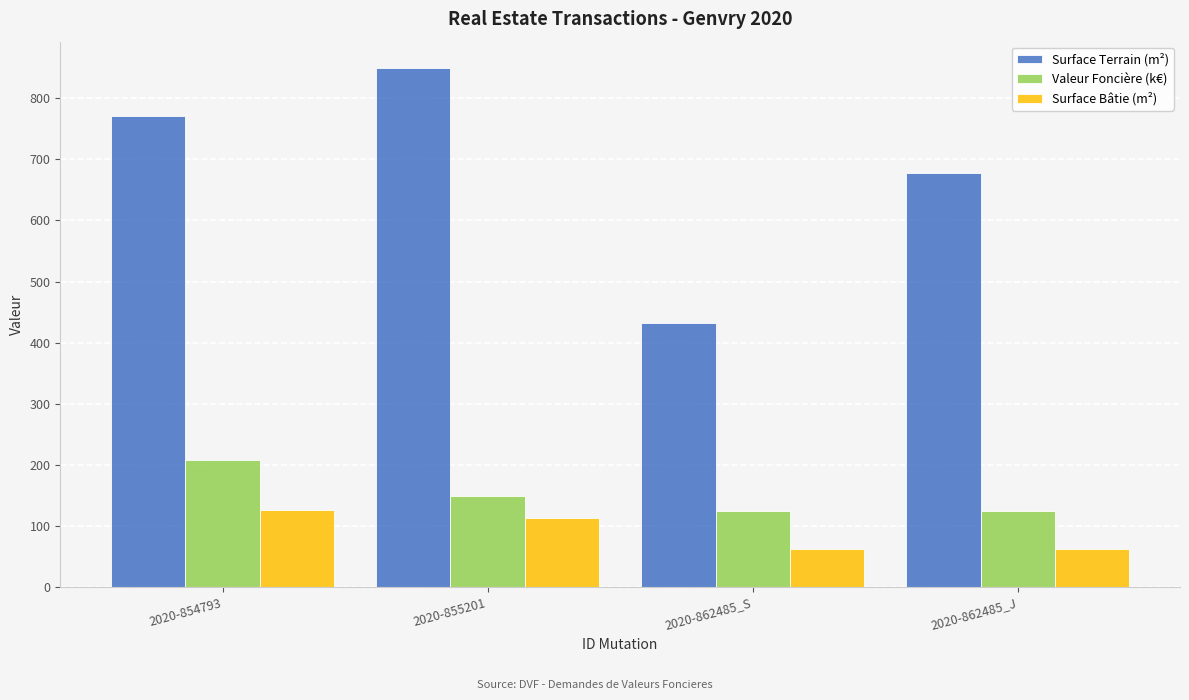

What are all the series names shown in the legend?

Surface Terrain (m²), Valeur Foncière (k€), Surface Bâtie (m²)